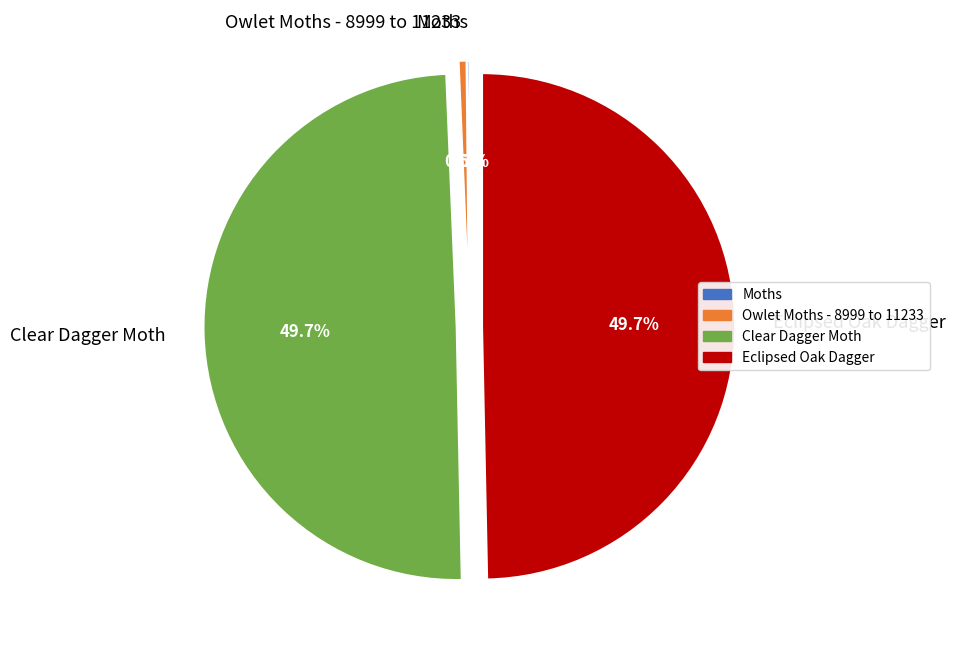

Is there any slice that represents more than half of the pie?

No